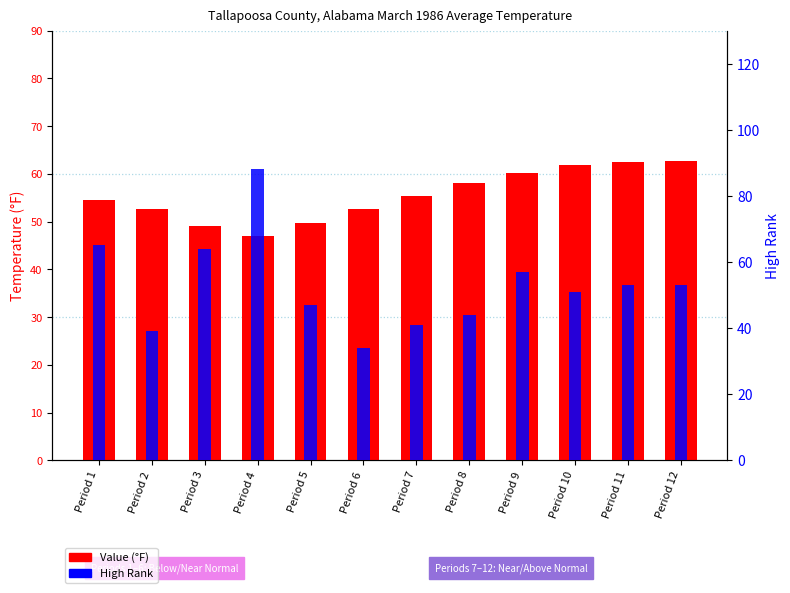

How many data points in High Rank are less than 53?

6